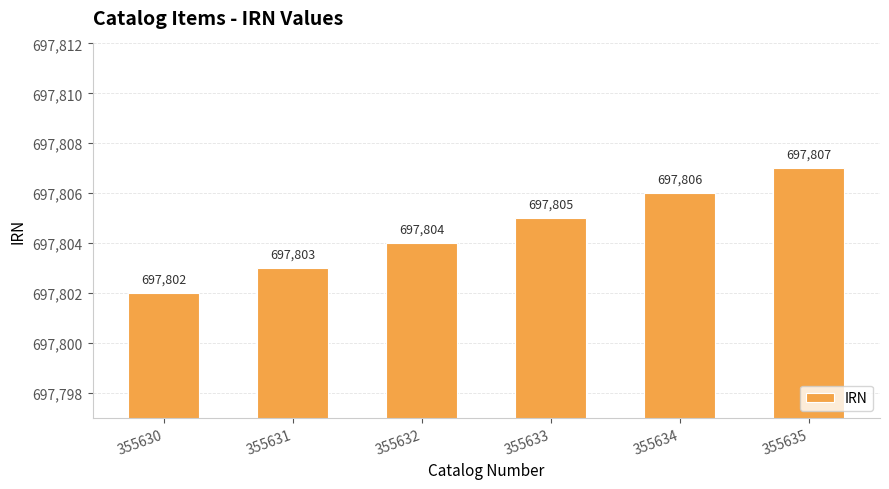

Reading left to right, transcribe all the data shown in this chart.

355630=697802	355631=697803	355632=697804	355633=697805	355634=697806	355635=697807